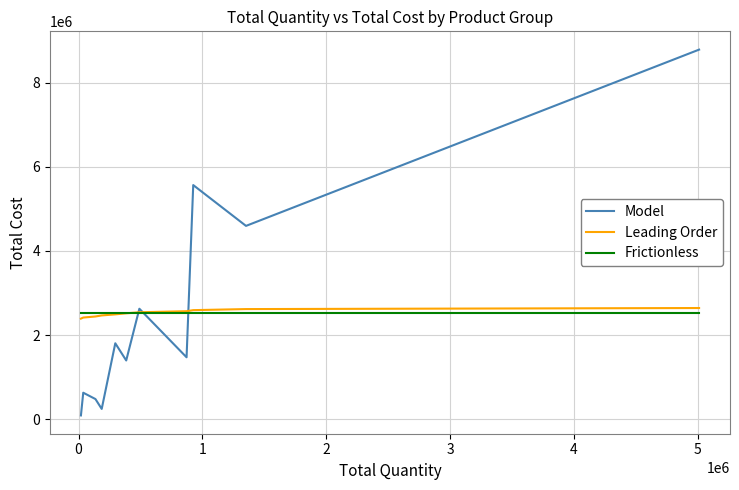

What is the maximum value for Frictionless?

2516167.1